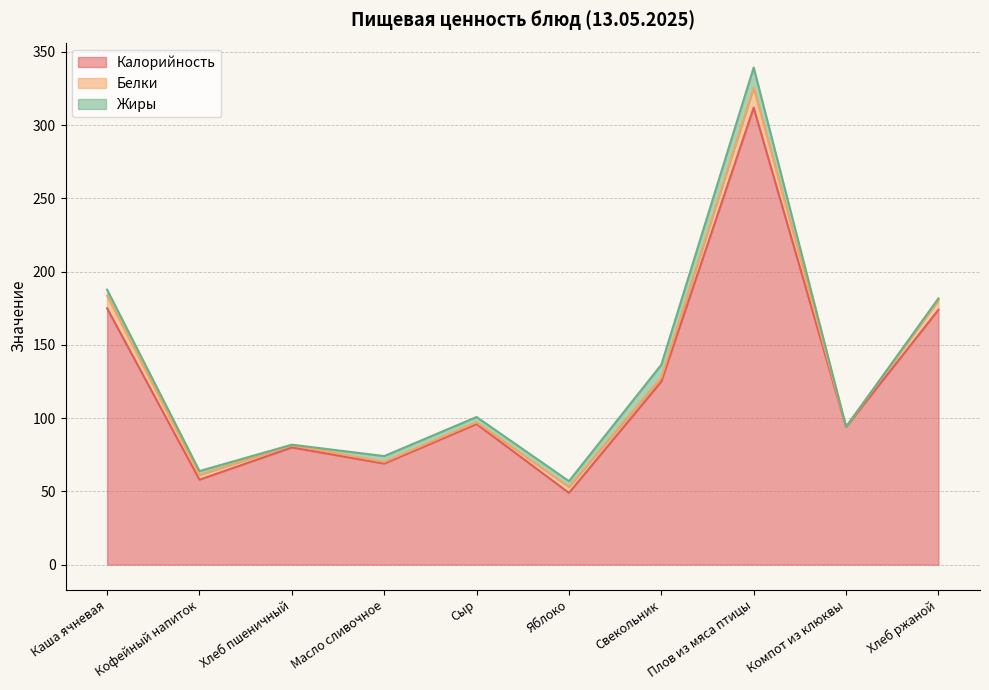

Reading left to right, what are all the values shown in this chart?

Калорийность: 175.0	58.0	80.0	69.0	96.0	49.0	125.0	312.0	94.0	174.0
Белки: 8.5	3.2	1.6	1.1	1.2	4.0	2.8	13.6	0.1	6.6
Жиры: 4.2	2.7	0.3	4.0	3.6	4.0	8.7	13.8	0.0	1.2